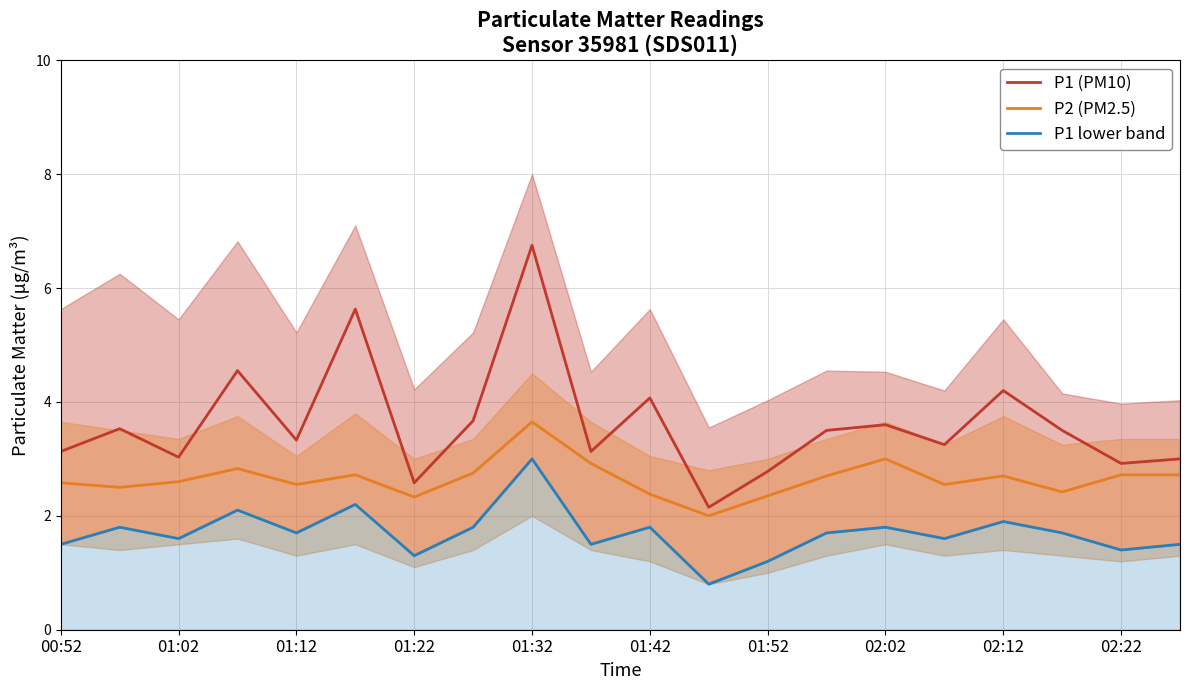

What is the lowest value of the P2 (PM2.5) series?

2.0